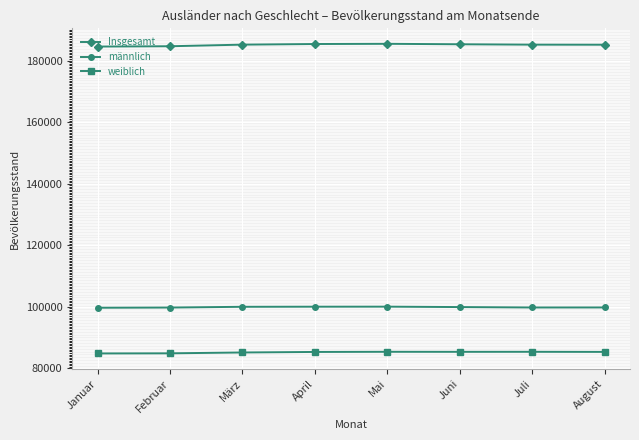

What is the label of the 8th point from the right?

Januar